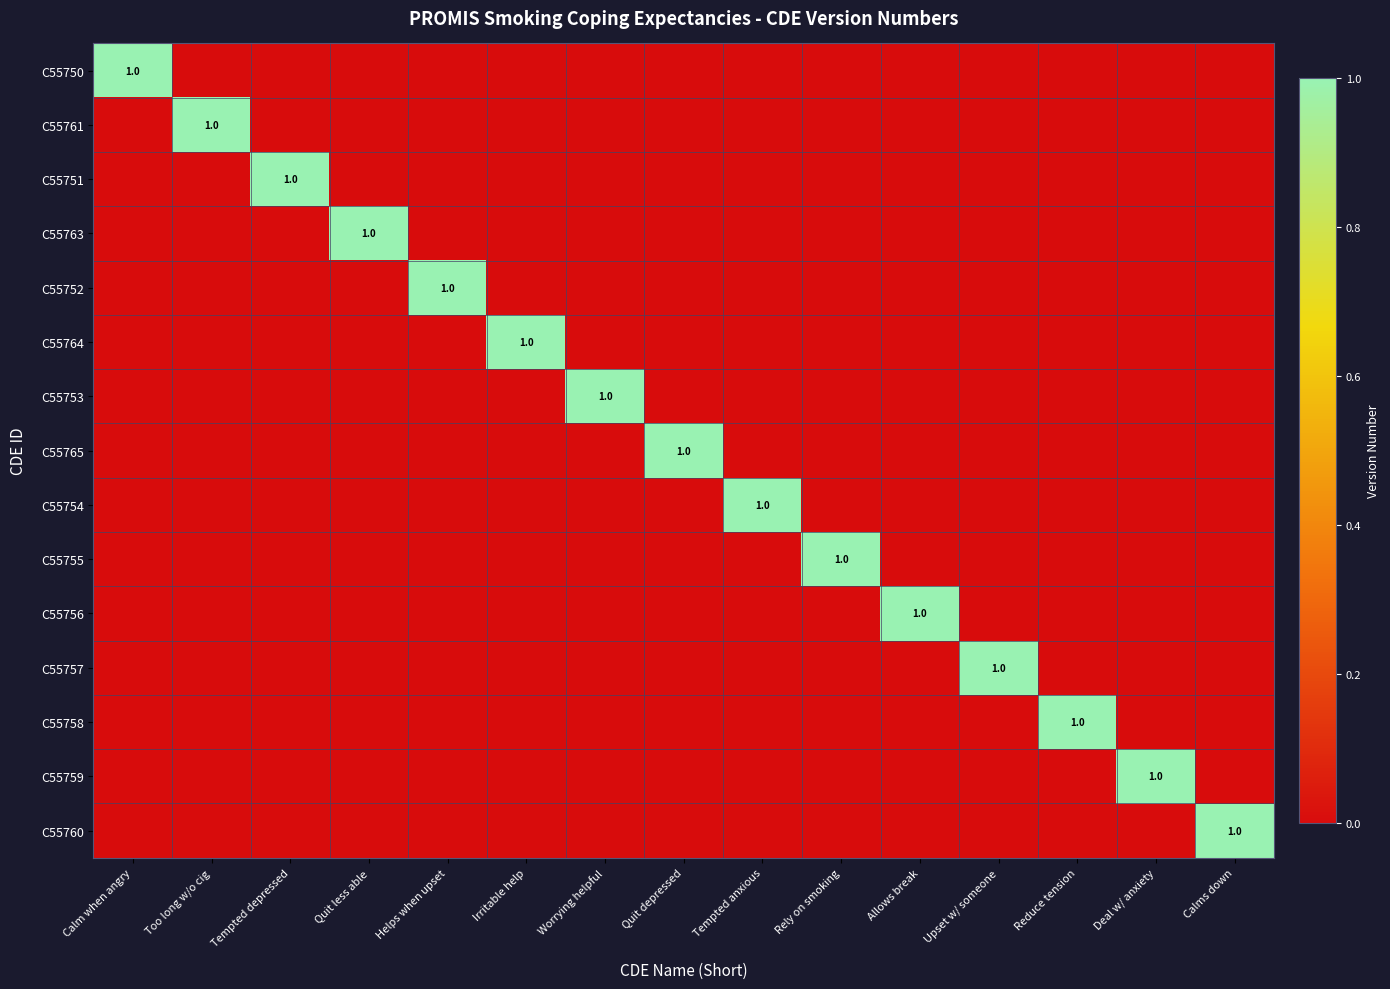

Is it true that C55753 equals 2 at Worrying helpful?

False